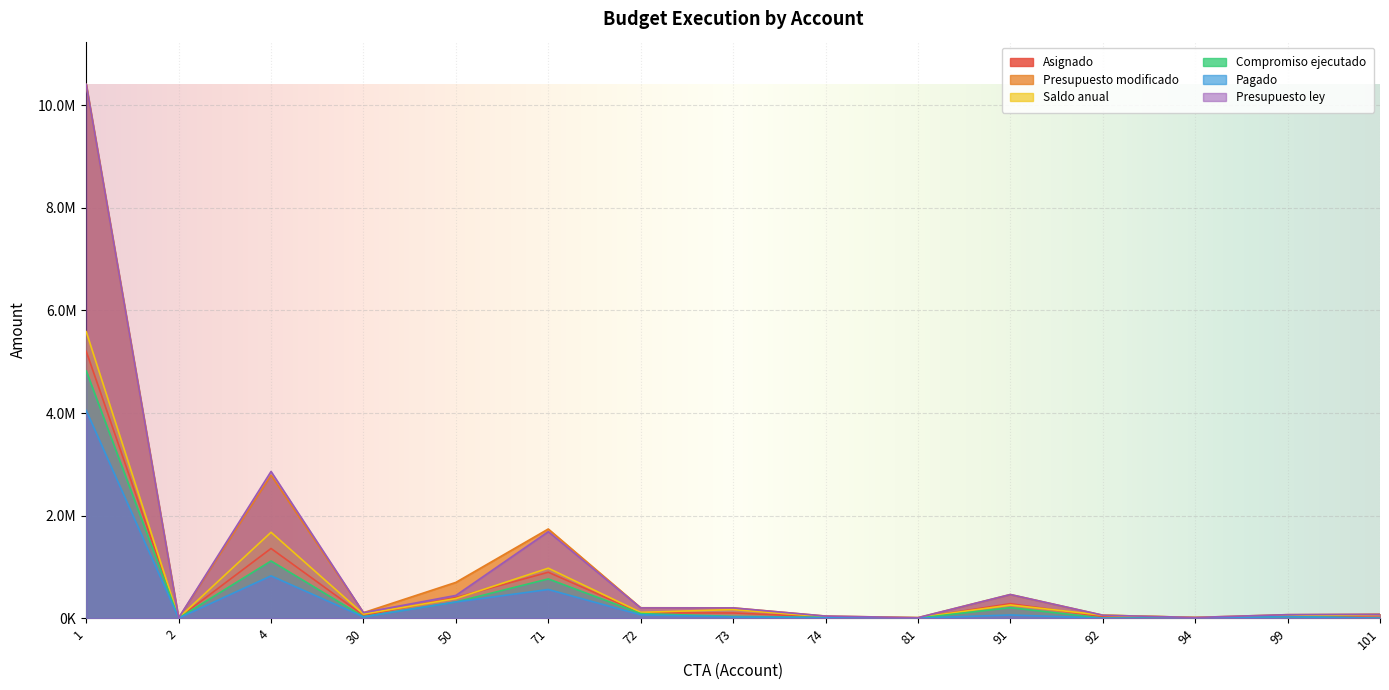

Reading left to right, what are all the values shown in this chart?

Asignado: 1=5204268.0	2=1800.0	4=1358286.0	30=53100.0	50=401849.0	71=894969.0	72=102498.0	73=100617.0	74=20411.0	81=2322.0	91=282122.0	92=28470.0	94=6651.0	99=33661.0	101=11072.0
Presupuesto modificado: 1=10408536.0	2=3600.0	4=2788260.0	30=106200.0	50=696825.0	71=1738218.0	72=202080.0	73=200204.0	74=40421.0	81=9000.0	91=460270.0	92=56940.0	94=13305.0	99=67321.0	101=73471.0
Saldo anual: 1=5586384.3	2=3600.0	4=1673853.4	30=78800.0	50=381644.0	71=973745.0	72=113002.9	73=166829.9	74=25354.8	81=9000.0	91=256115.6	92=56940.0	94=12375.0	99=37589.9	101=73471.0
Compromiso ejecutado: 1=4822151.7	2=0.0	4=1114406.6	30=27400.0	50=315181.0	71=764473.0	72=89077.1	73=33374.1	74=15066.2	81=0.0	91=204154.4	92=0.0	94=930.0	99=29731.1	101=0.0
Pagado: 1=4049609.7	2=0.0	4=824152.5	30=24331.0	50=315157.8	71=558625.7	72=63944.6	73=23988.5	74=9421.5	81=0.0	91=61482.2	92=0.0	94=183.7	99=28457.5	101=0.0
Presupuesto ley: 1=10408536.0	2=3600.0	4=2859948.0	30=106200.0	50=442475.0	71=1686417.0	72=199085.0	73=199085.0	74=39822.0	81=9000.0	91=460270.0	92=56940.0	94=13305.0	99=67321.0	101=74789.0